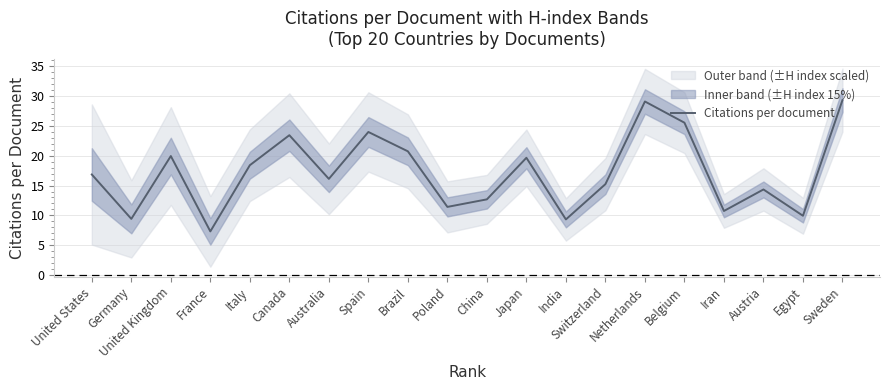

What is the label of the 20th point from the right?

United States